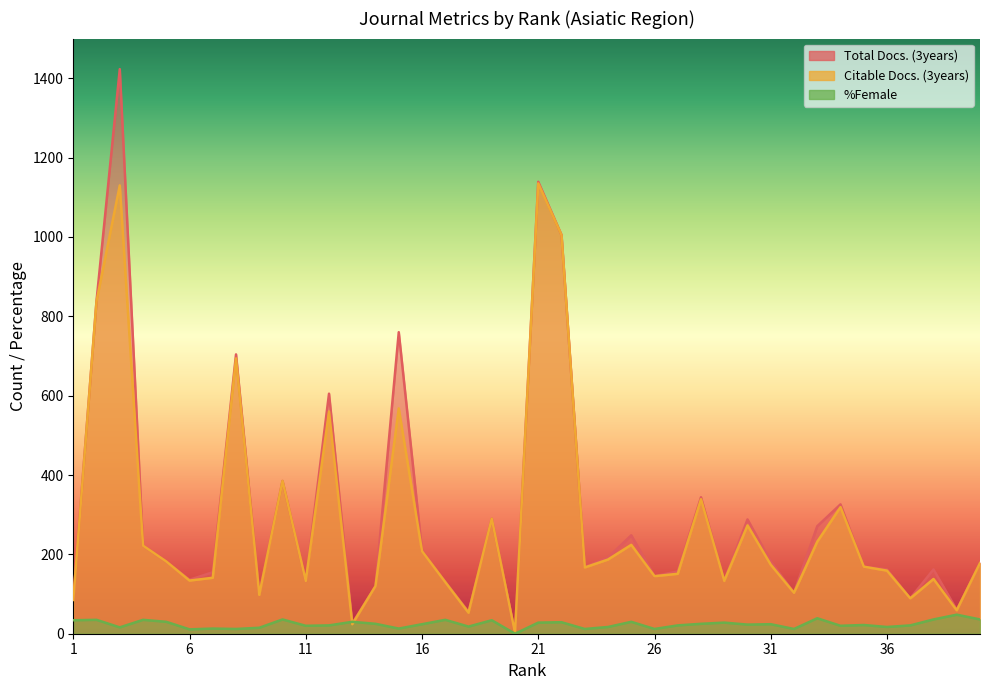

Reading left to right, what are all the values shown in this chart?

Total Docs. (3years): 1=88	2=839	3=1423	4=222	5=182	6=136	7=155	8=704	9=102	10=385	11=133	12=605	13=26	14=120	15=760	16=209	17=131	18=55	19=290	20=2	21=1139	22=1005	23=168	24=192	25=248	26=145	27=157	28=344	29=134	30=288	31=182	32=103	33=271	34=326	35=169	36=162	37=89	38=162	39=60	40=179
Citable Docs. (3years): 1=85	2=838	3=1130	4=222	5=182	6=134	7=141	8=694	9=98	10=385	11=133	12=560	13=24	14=120	15=568	16=208	17=130	18=53	19=290	20=2	21=1135	22=1005	23=167	24=187	25=224	26=145	27=151	28=339	29=133	30=273	31=174	32=103	33=232	34=319	35=169	36=159	37=89	38=138	39=59	40=178
%Female: 1=34	2=35	3=16	4=35	5=30	6=11	7=13	8=12	9=15	10=36	11=20	12=21	13=30	14=25	15=13	16=24	17=35	18=18	19=34	20=0	21=28	22=29	23=12	24=17	25=30	26=12	27=21	28=25	29=28	30=23	31=24	32=12	33=39	34=20	35=22	36=17	37=21	38=36	39=48	40=36